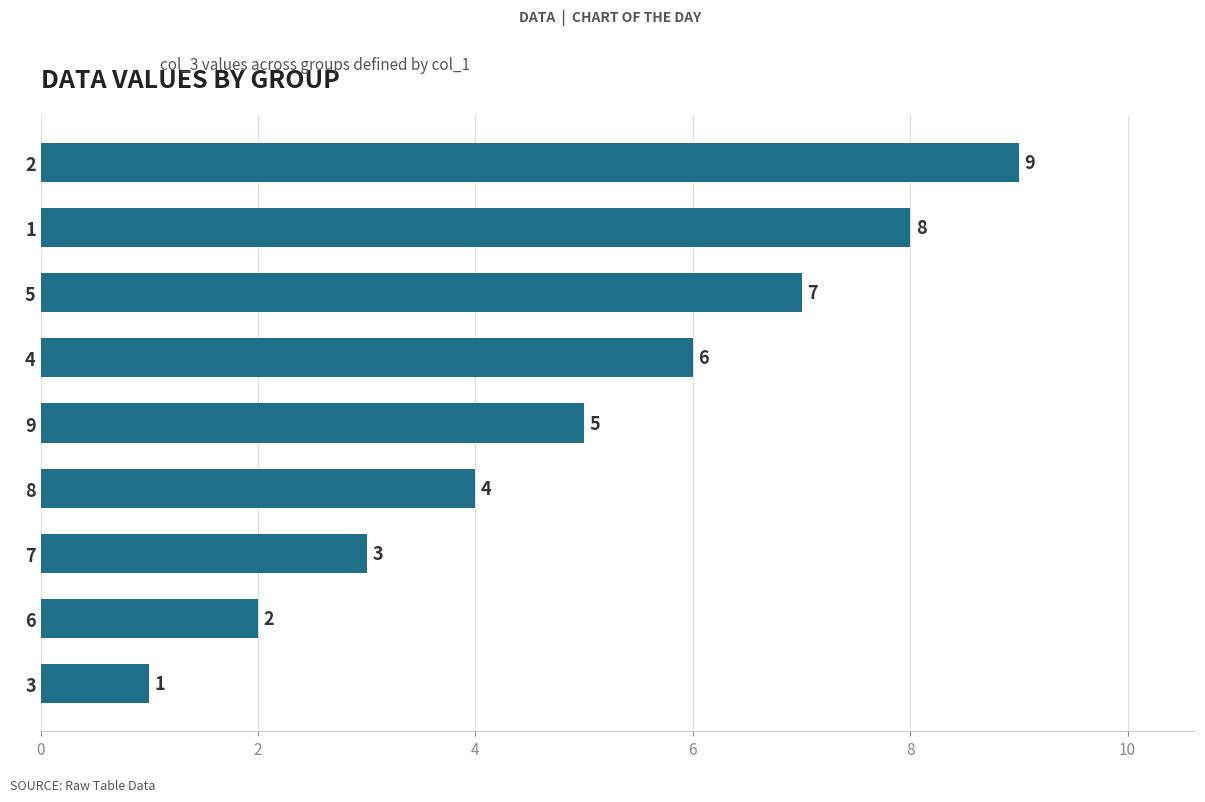

What is the sum of the values at 2 and 8?

13